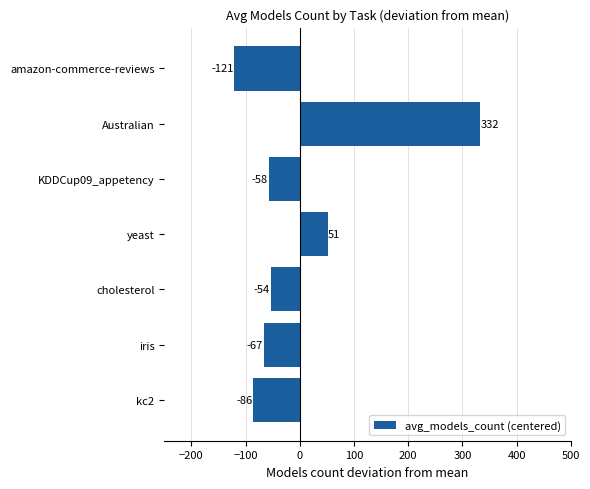

Are the bars horizontal?

Yes